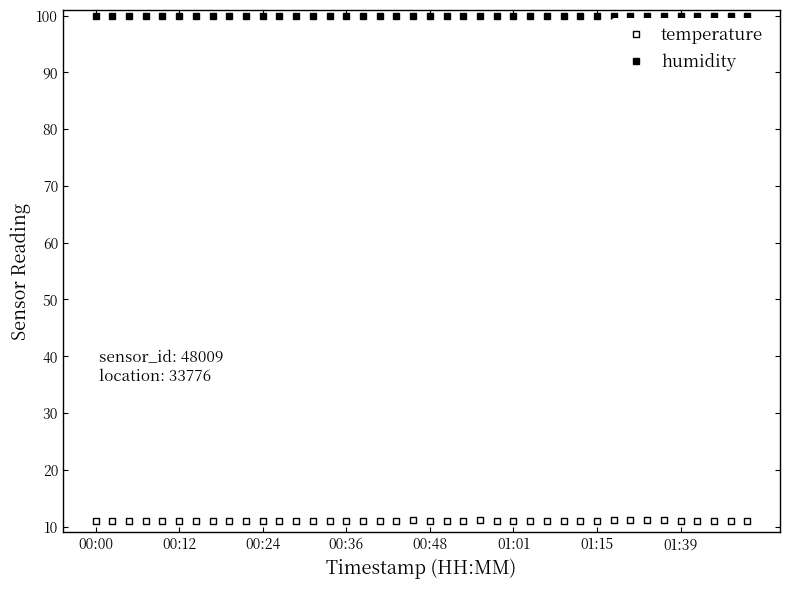

Rank the series by their average value, from lowest to highest.

temperature, humidity